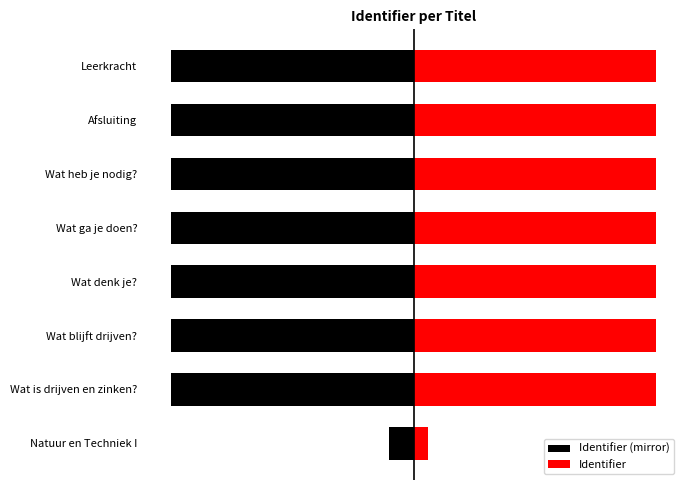

How many groups of bars are there?

8